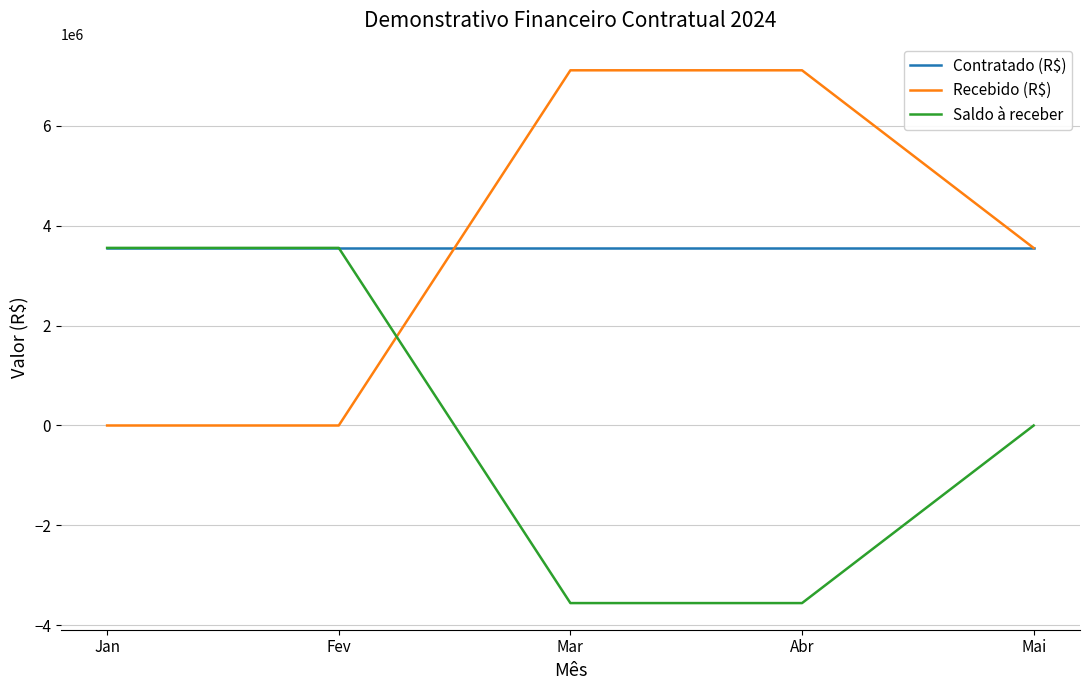

What is the difference between the Saldo à receber values at Mai and Mar?

3554319.0